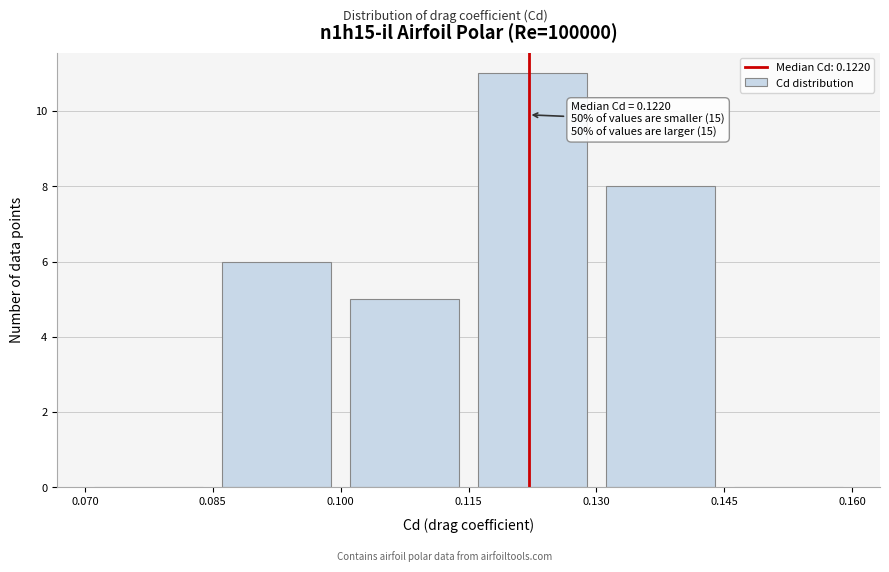

Over which range of the x-axis is the bar tallest?

0.115 to 0.130